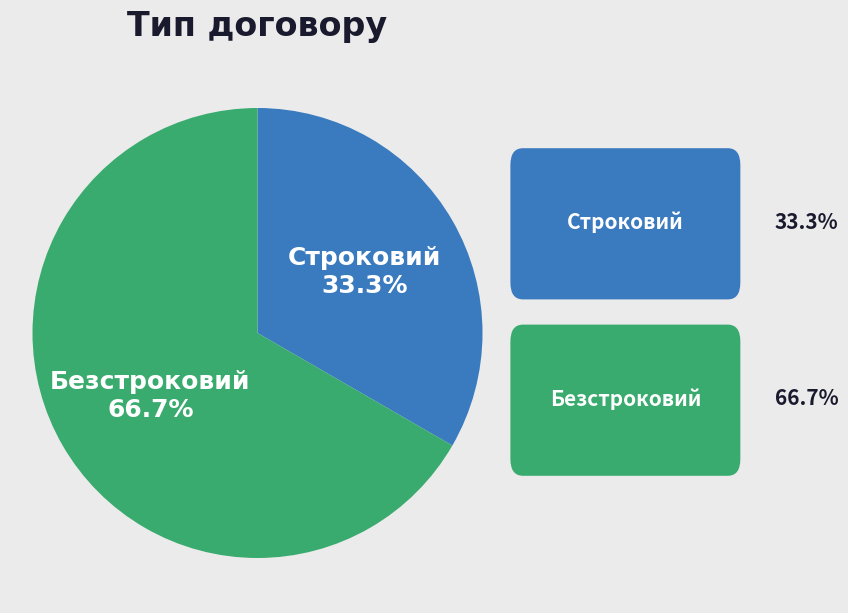

Is the sum of Безстроковий and Строковий greater than half?

Yes